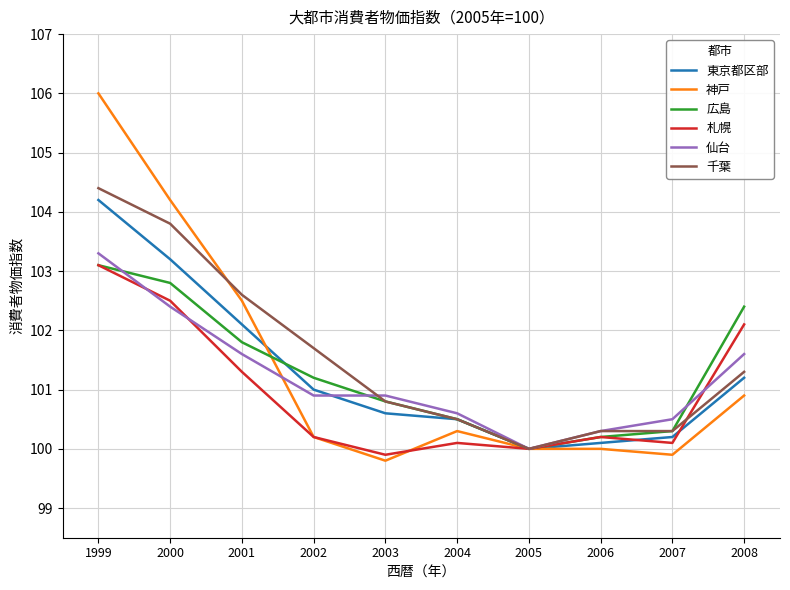

Is the value of 広島 at 2003 greater than the value of 札幌 at 2002?

Yes